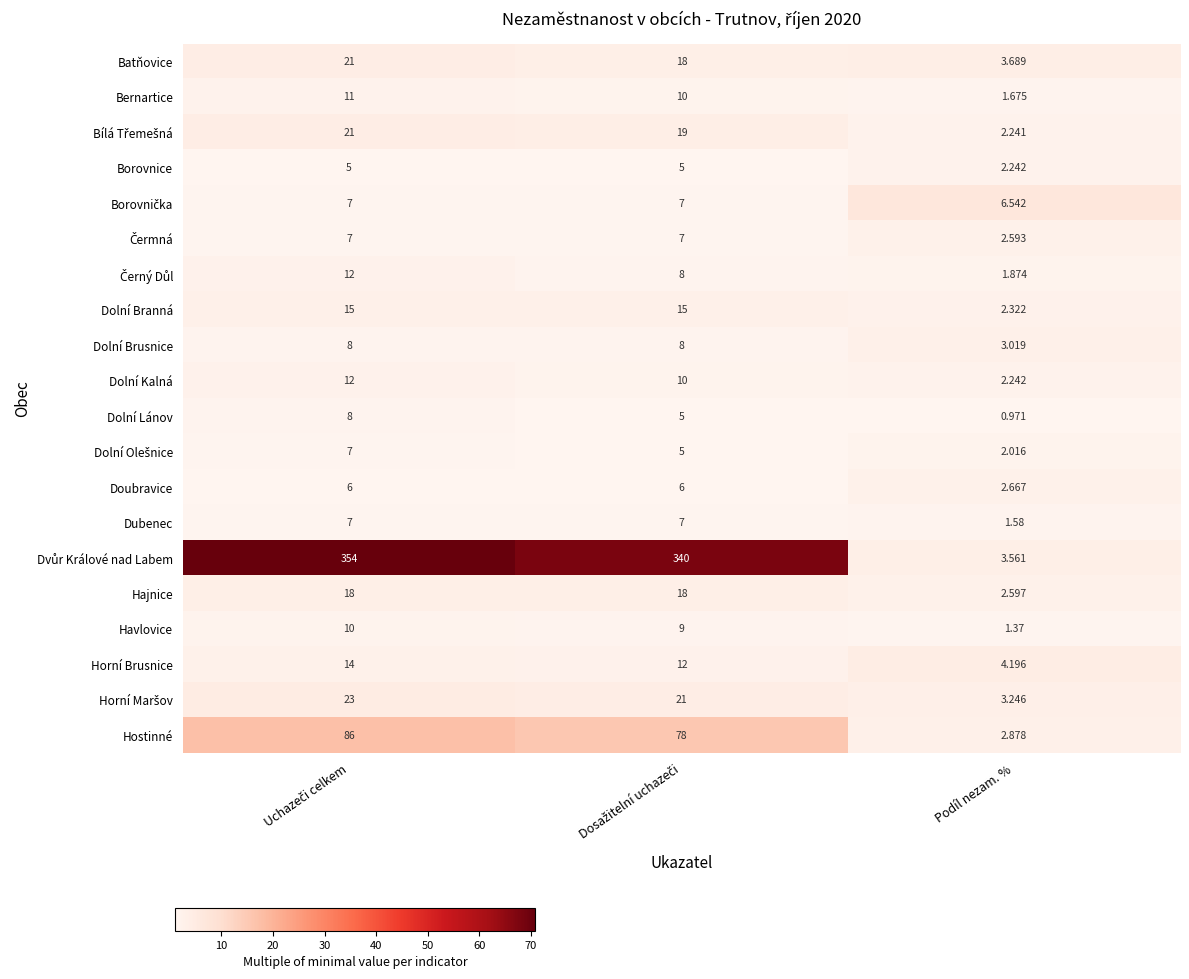

Where is Dubenec nearest to the value 4?

Podíl nezam. %